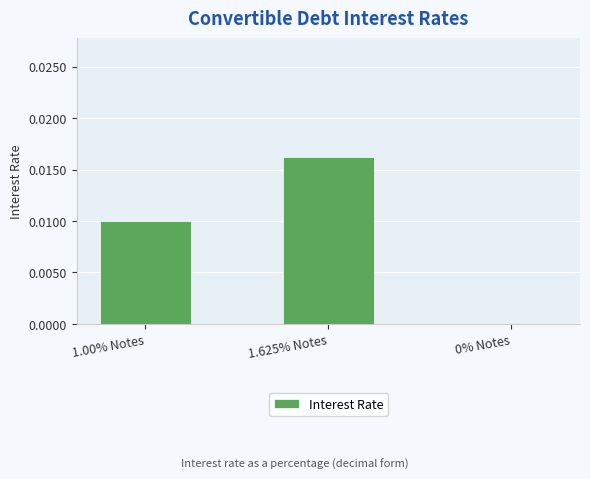

True or false: the data shows 0.0 at 1.00% Notes.

True